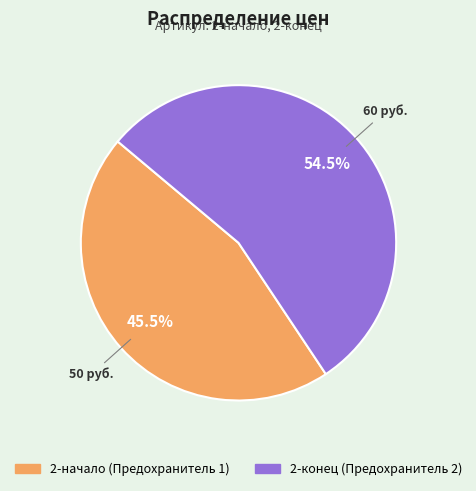

To the nearest percent, what is the difference between the largest and smallest slice percentages?

9%